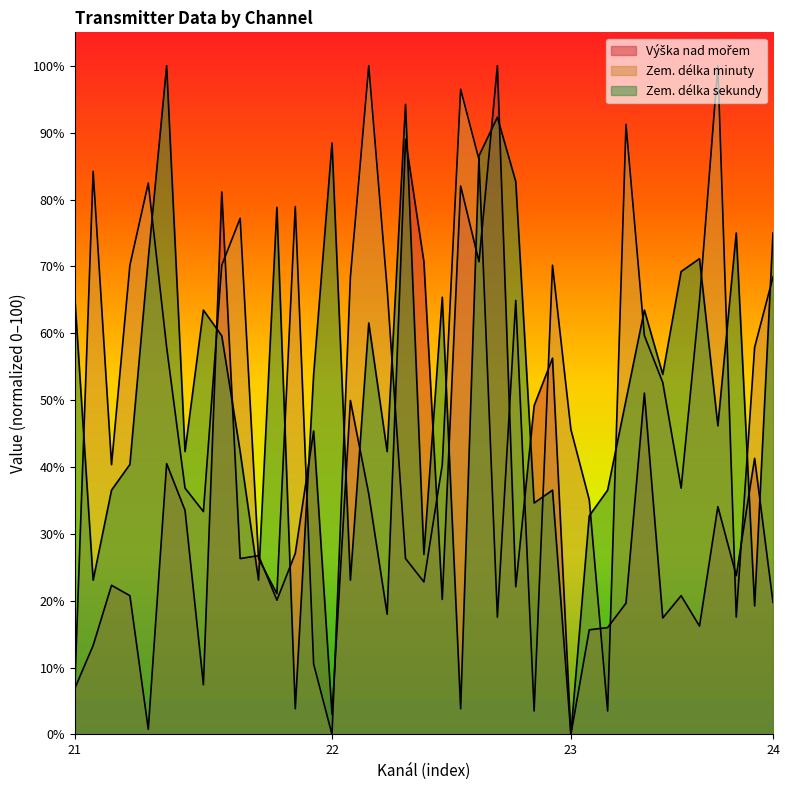

Is the value of Zem. délka minuty at 23 greater than the value of Výška nad mořem at 22?

No